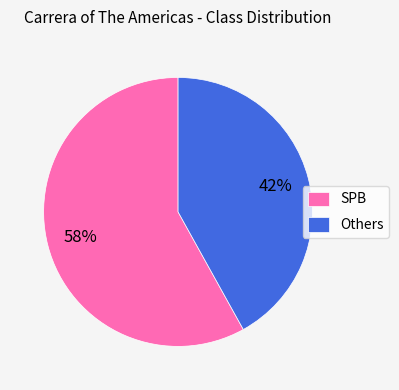

Does Others account for over 50% of the chart?

No